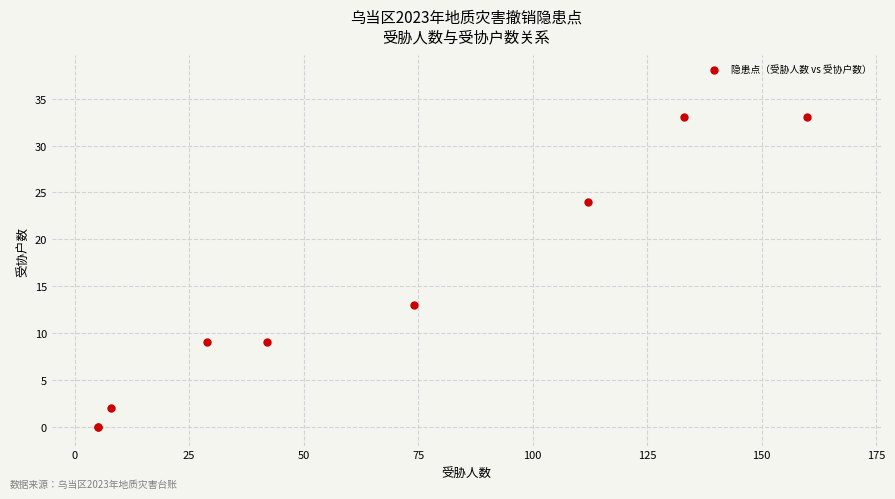

What Y value in the scatter plot is closest to 16?

13